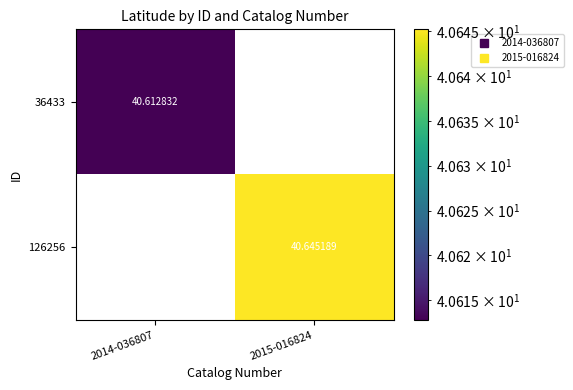

True or false: 126256 has a value of -16.6 at 2014-036807.

False